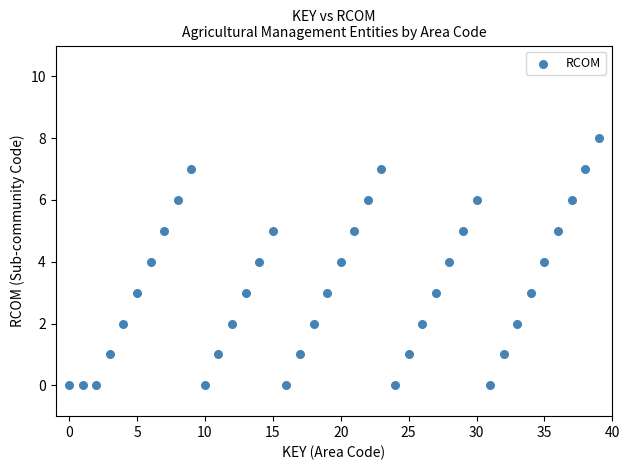

What is the range of Y values (max minus min)?

8